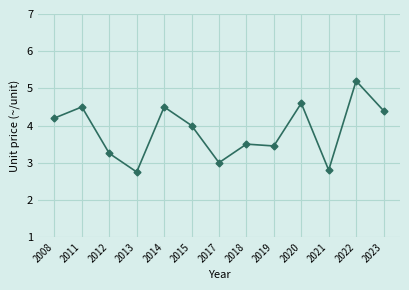

True or false: the data has more than 2 interior local peaks.

True